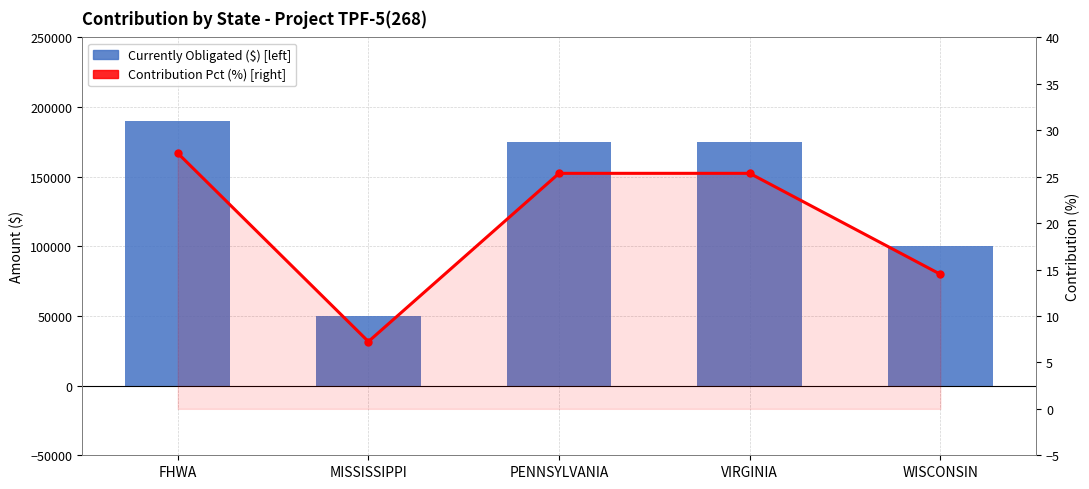

What is the approximate value of Contribution Pct (%) at WISCONSIN?

14.5